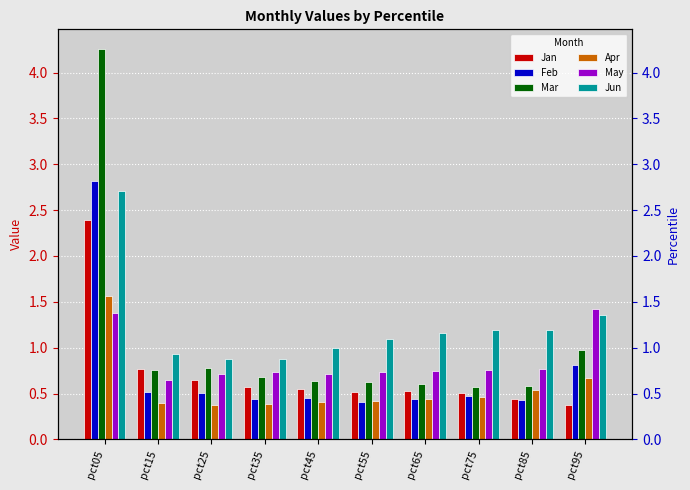

Reading left to right, what are all the values shown in this chart?

Jan: 2.4	0.8	0.6	0.6	0.5	0.5	0.5	0.5	0.4	0.4
Feb: 2.8	0.5	0.5	0.4	0.4	0.4	0.4	0.5	0.4	0.8
Mar: 4.3	0.8	0.8	0.7	0.6	0.6	0.6	0.6	0.6	1.0
Apr: 1.6	0.4	0.4	0.4	0.4	0.4	0.4	0.5	0.5	0.7
May: 1.4	0.6	0.7	0.7	0.7	0.7	0.7	0.8	0.8	1.4
Jun: 2.7	0.9	0.9	0.9	1.0	1.1	1.2	1.2	1.2	1.4